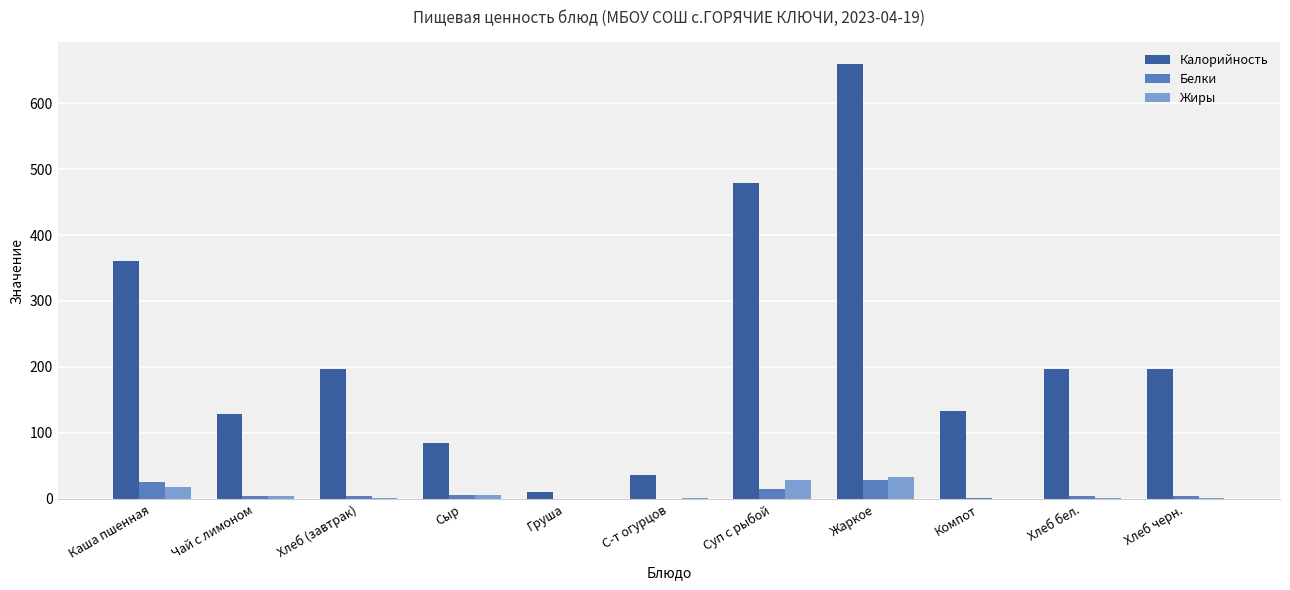

What are all the series names shown in the legend?

Калорийность, Белки, Жиры